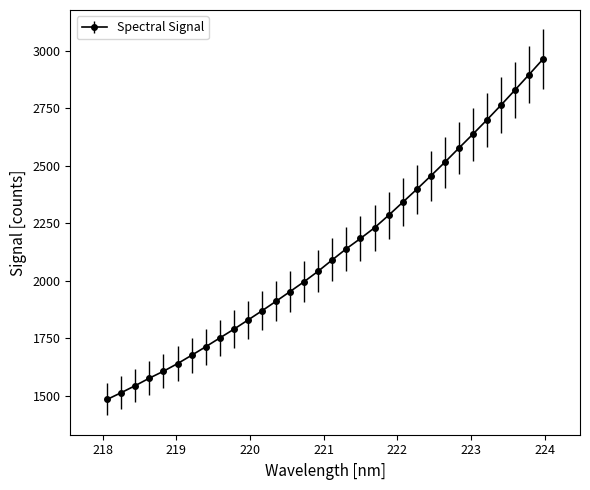

True or false: the data has more than 1 interior local peaks.

False